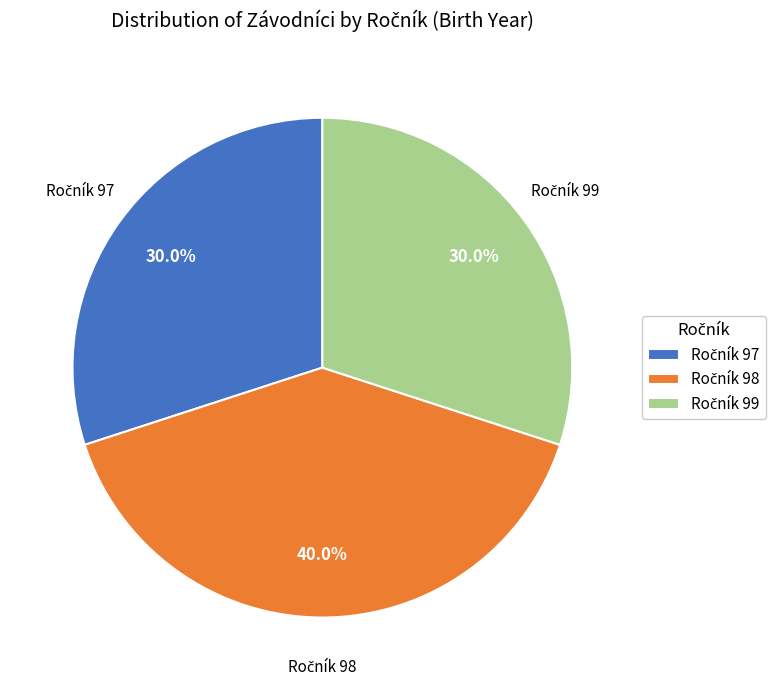

Is there any slice that represents more than half of the pie?

No